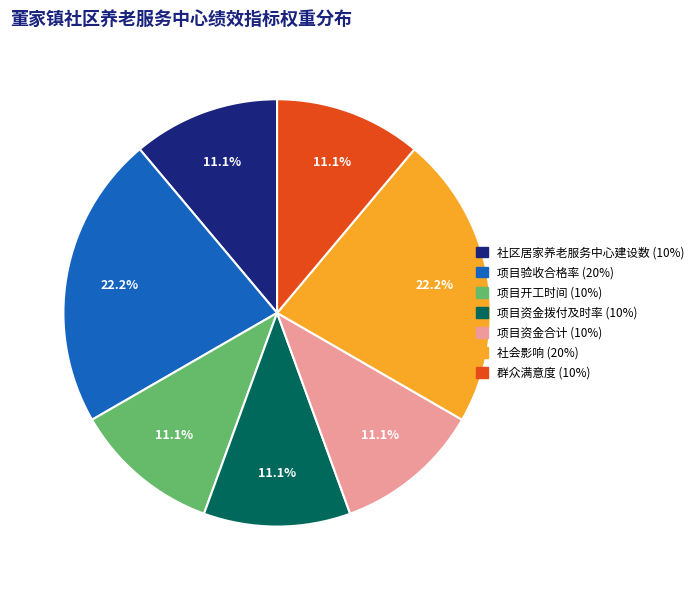

What percentage is the 项目资金拨付及时率 slice, to the nearest percent?

11%